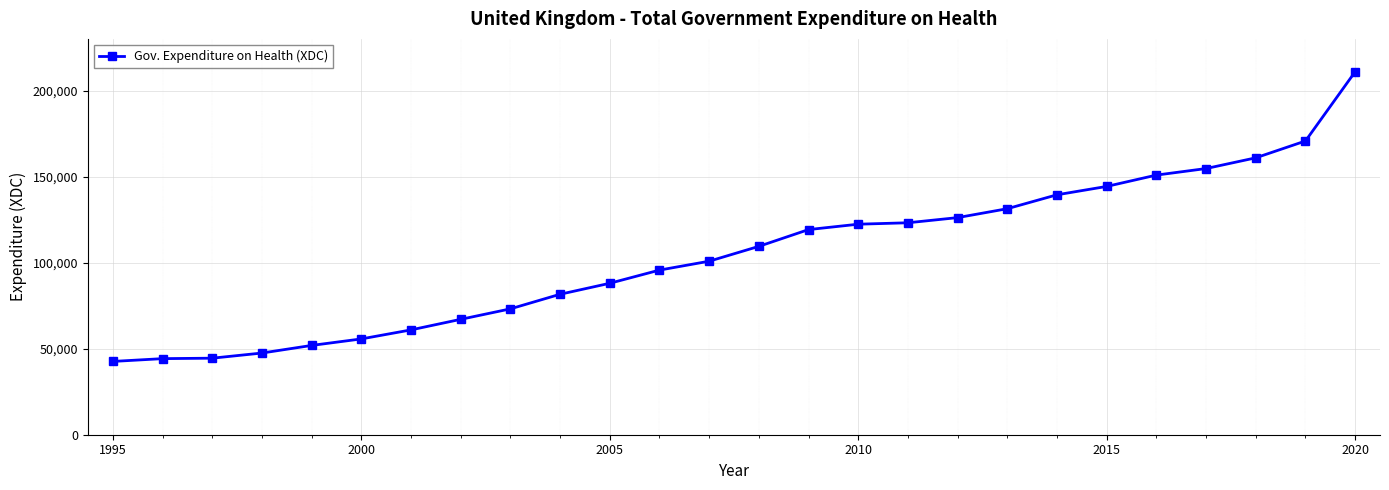

What is the greatest value displayed?

210922